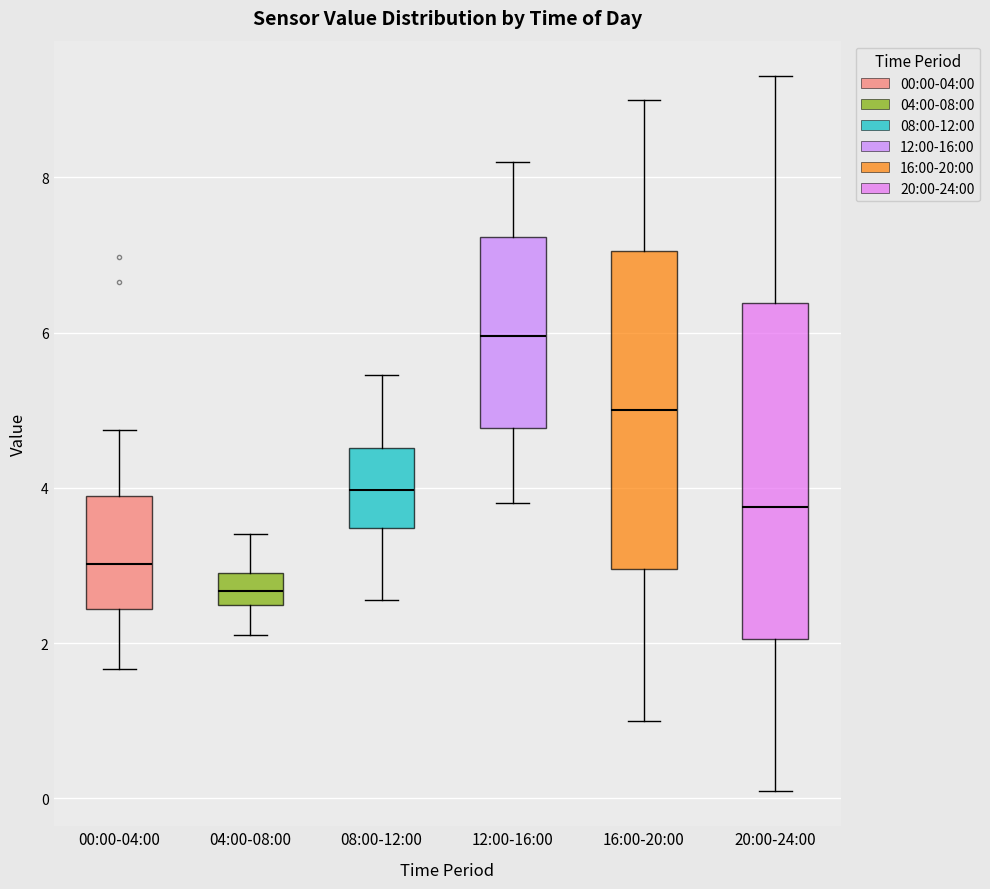

Reading left to right, read every box against the y-axis: the position of its median line, the range the box covers, and the ends of its whiskers. The values are not printed on the chart, so give them approximately, as read against the axis.

00:00-04:00: median 3.0, box 2.4 to 3.8, whiskers 1.6 to 4.8
04:00-08:00: median 2.6, box 2.4 to 3.0, whiskers 2.2 to 3.4
08:00-12:00: median 4.0, box 3.4 to 4.6, whiskers 2.6 to 5.4
12:00-16:00: median 6.0, box 4.8 to 7.2, whiskers 3.8 to 8.2
16:00-20:00: median 5.0, box 3.0 to 7.0, whiskers 1.0 to 9.0
20:00-24:00: median 3.8, box 2.0 to 6.4, whiskers 0.2 to 9.4